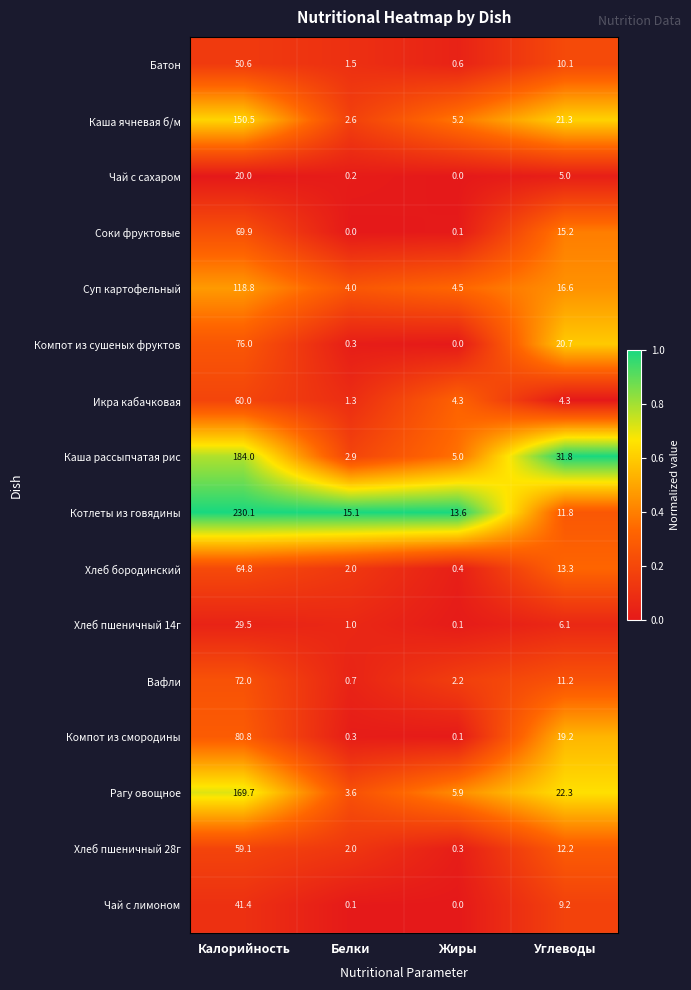

Is the value of Чай с сахаром at Калорийность greater than the value of Суп картофельный at Жиры?

Yes